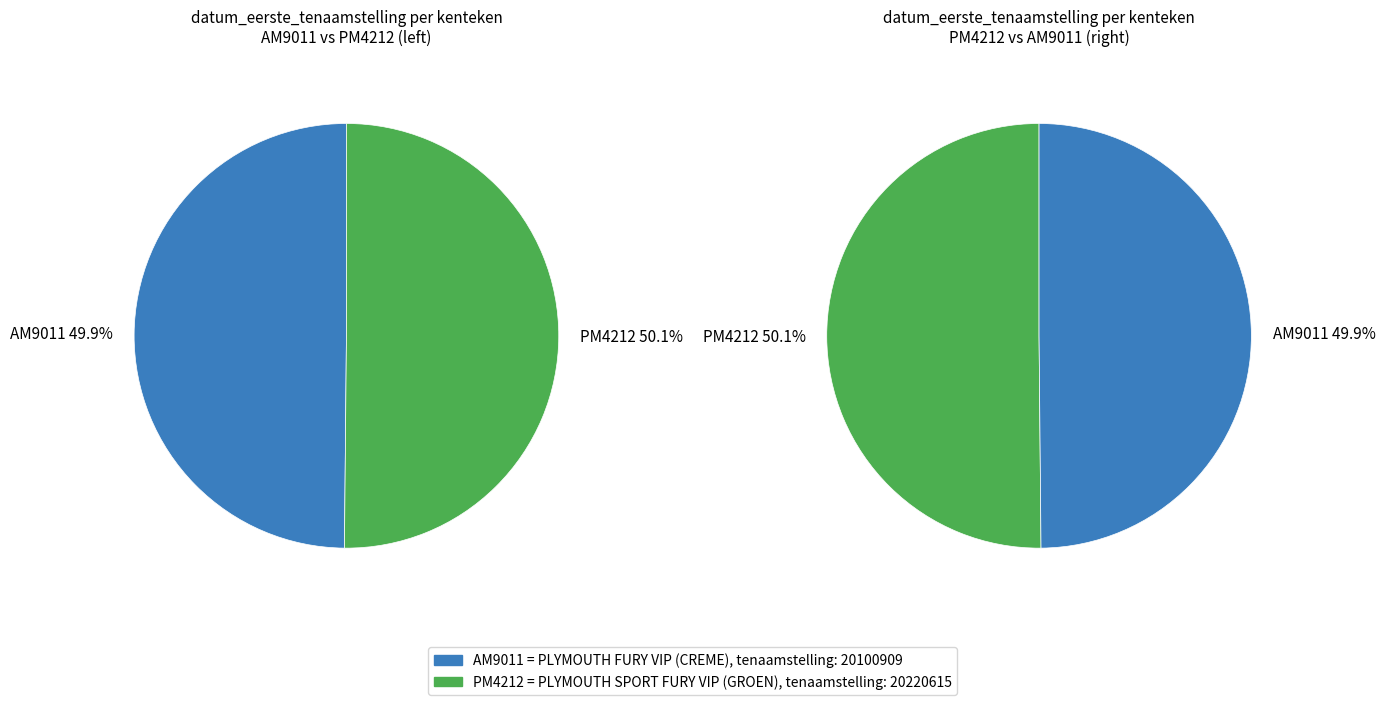

Which slice is the smallest?

AM9011